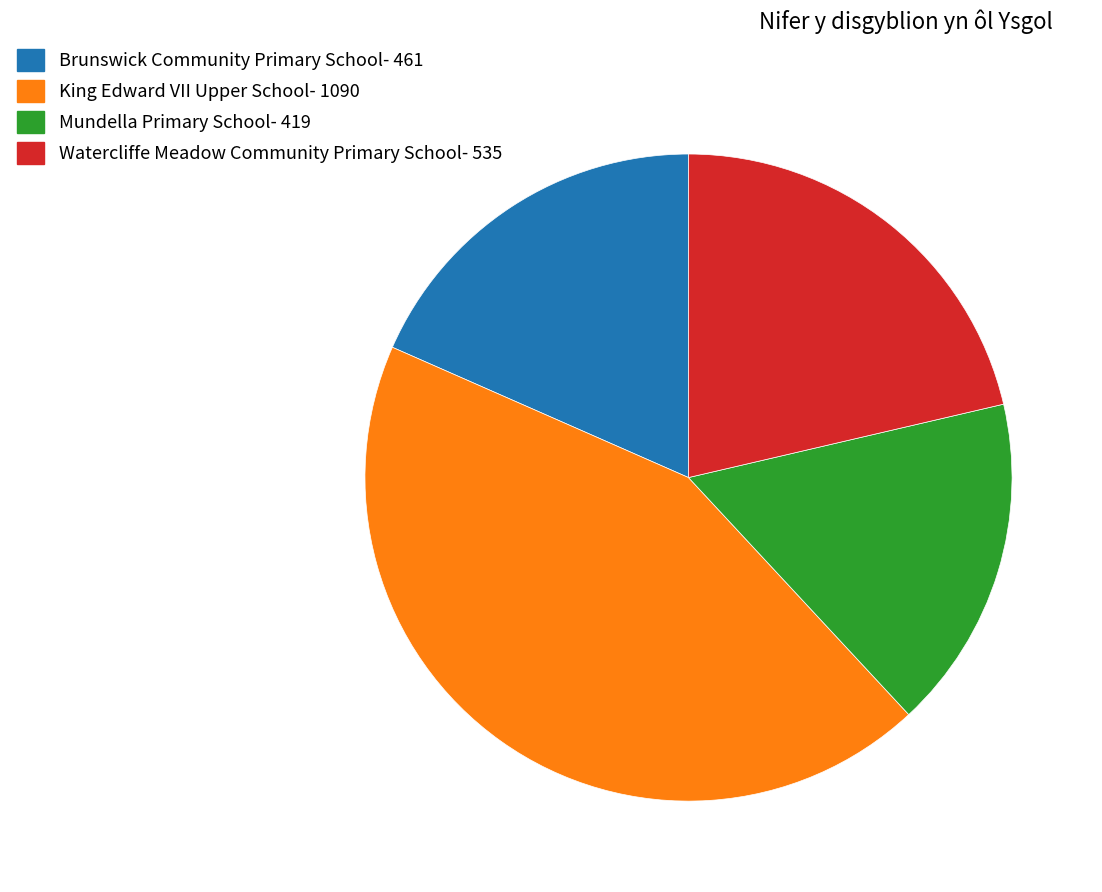

Rank the categories by value from highest to lowest.

King Edward VII Upper School, Watercliffe Meadow Community Primary School, Brunswick Community Primary School, Mundella Primary School